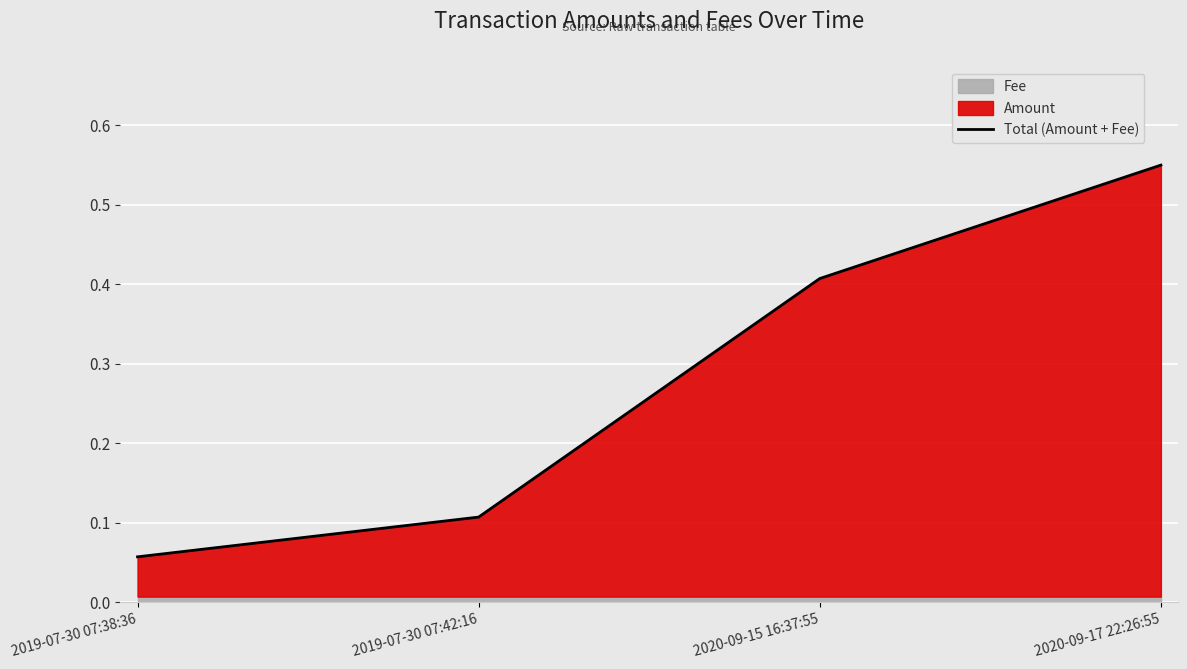

What is the difference between the second highest and minimum values?

0.4